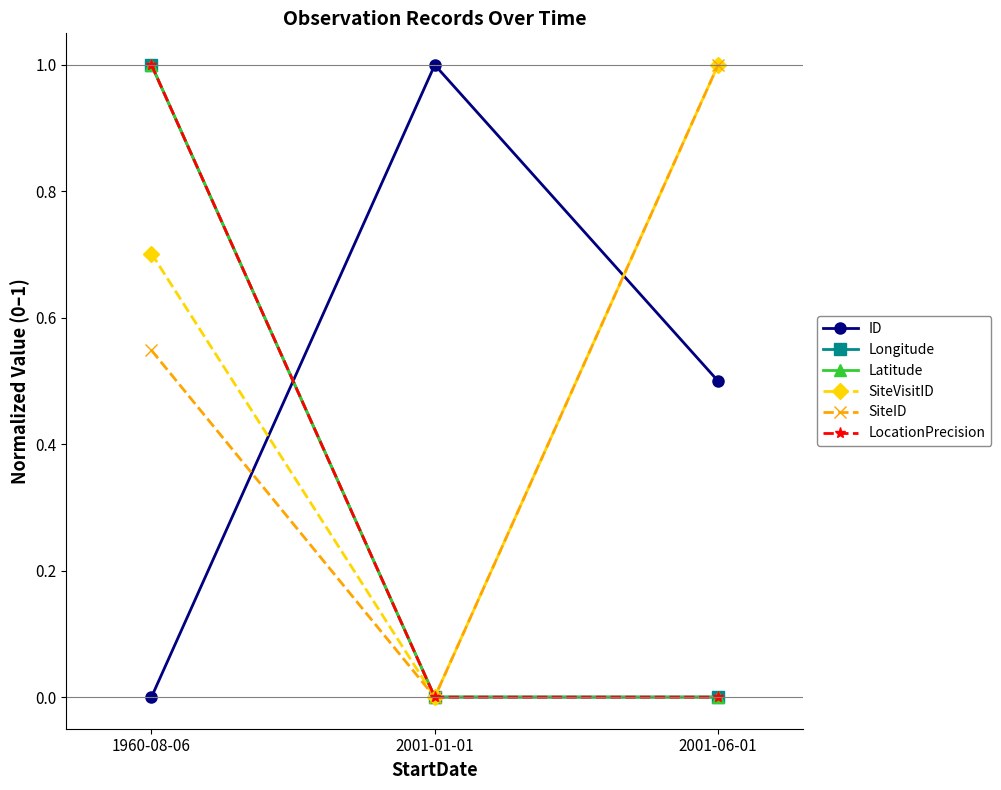

What is the label of the 1st point from the right?

2001-06-01